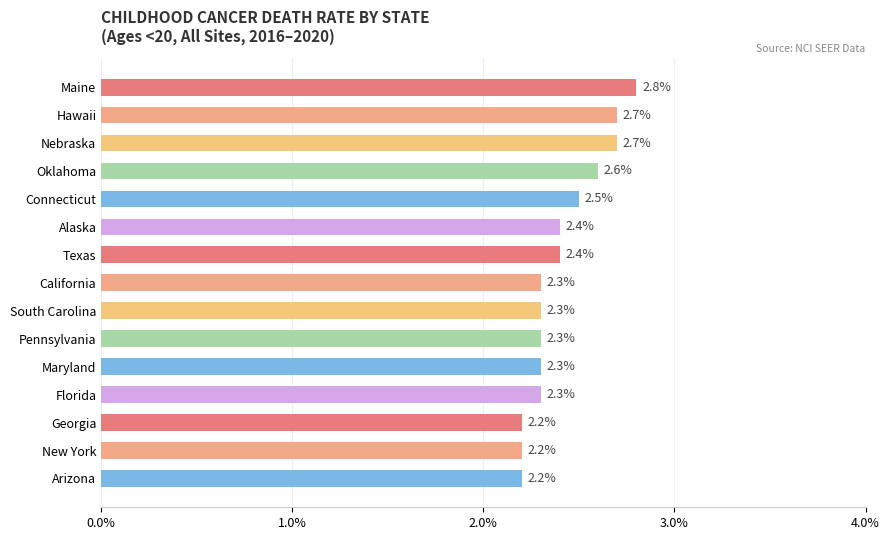

What is the ratio of the value at Nebraska to the value at Maine?

1.0